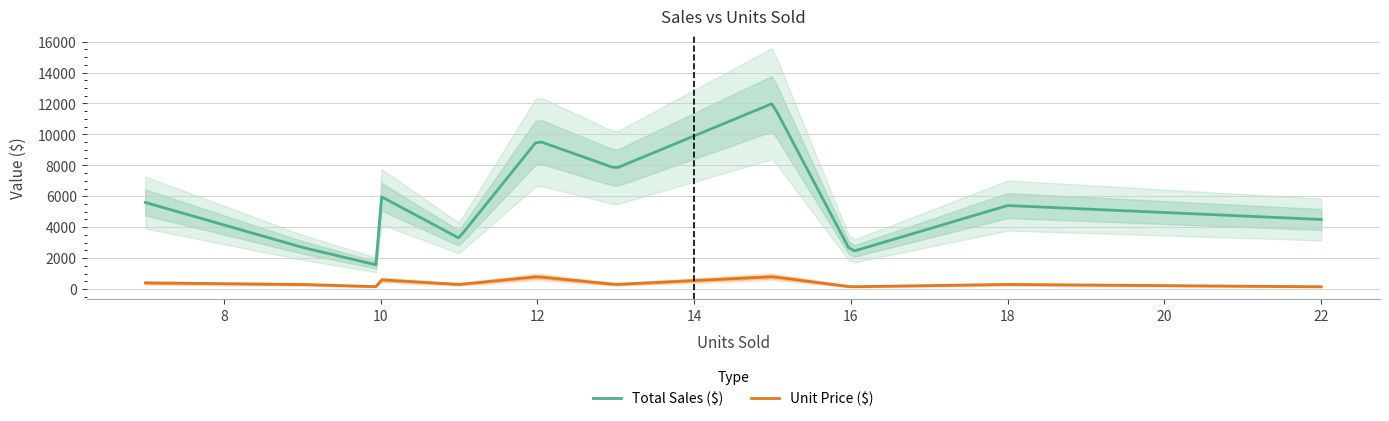

True or false: Total Sales ($) has more than 2 interior local peaks.

True